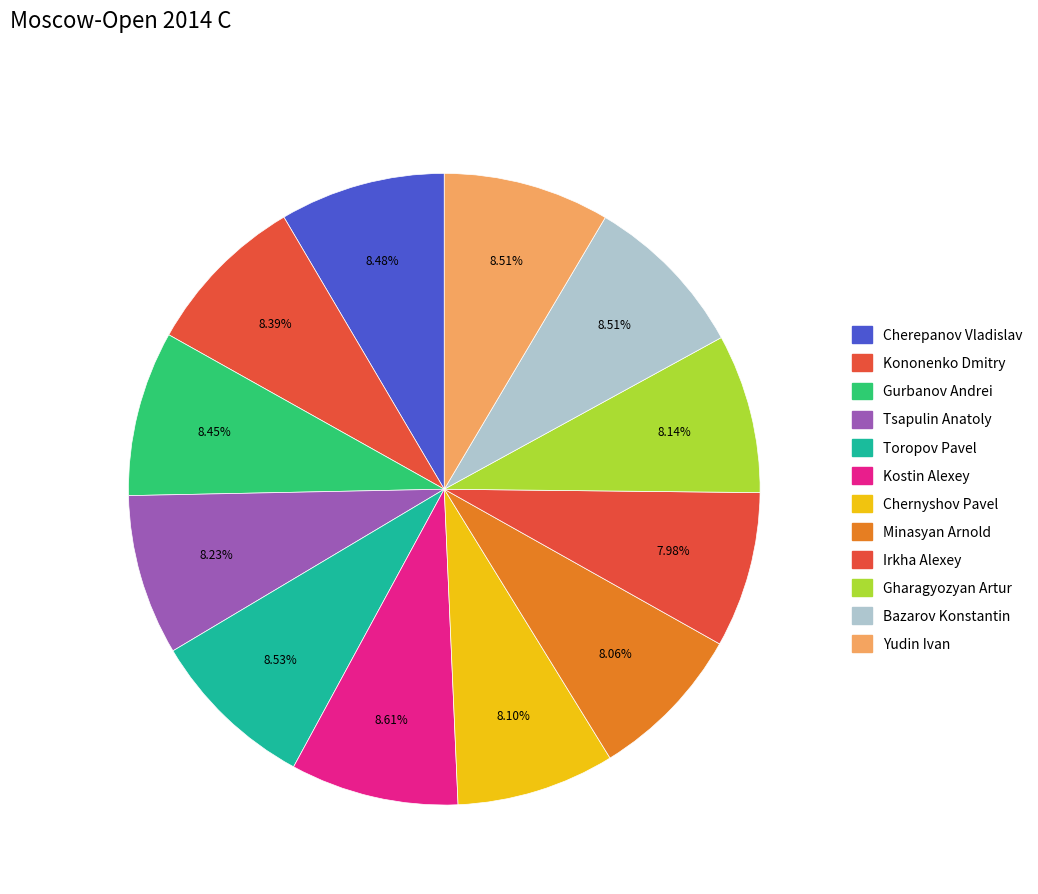

Combined, what portion of the pie is Minasyan Arnold and Gharagyozyan Artur?

16.2%